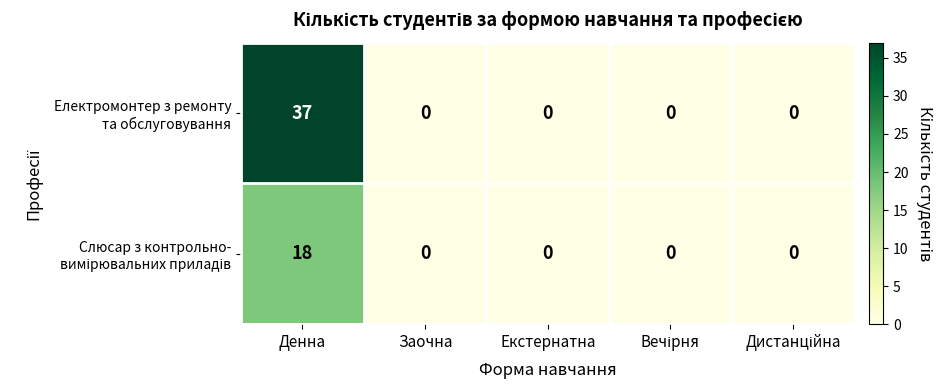

At which category is the sum across all series the highest?

Денна